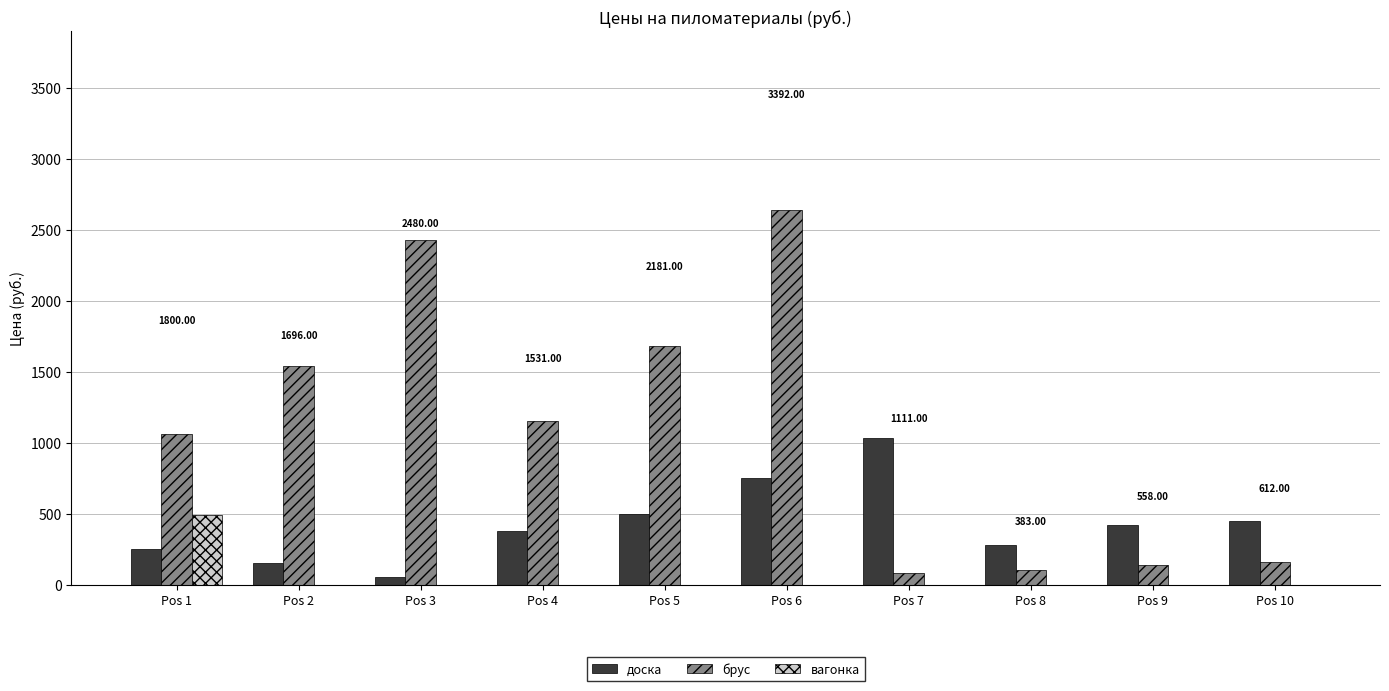

Between Pos 2 and Pos 3, which series saw the biggest shift?

брус